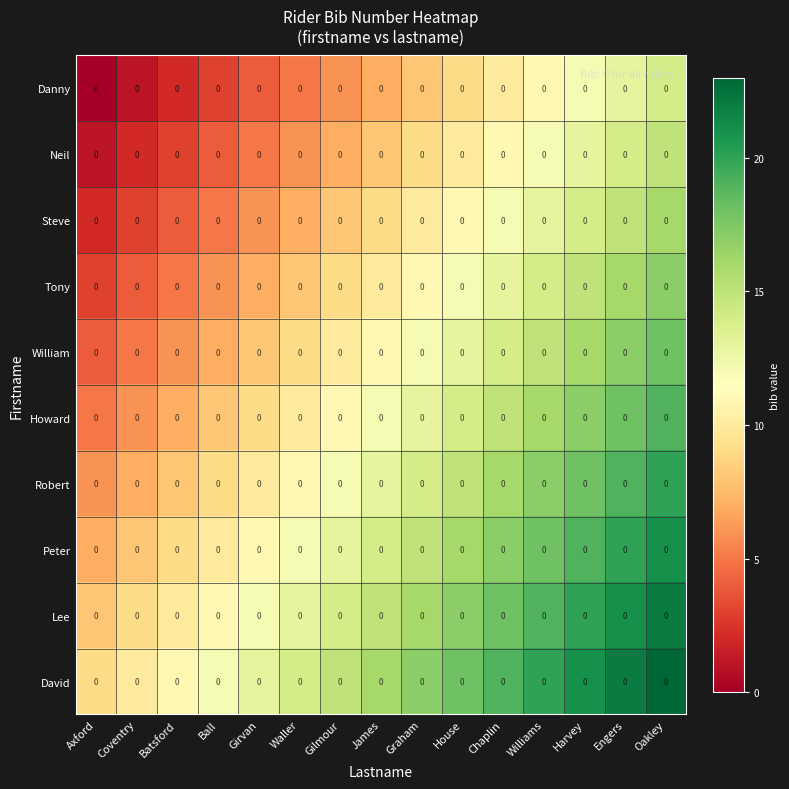

At which category does the chart reach its minimum across all series?

Axford